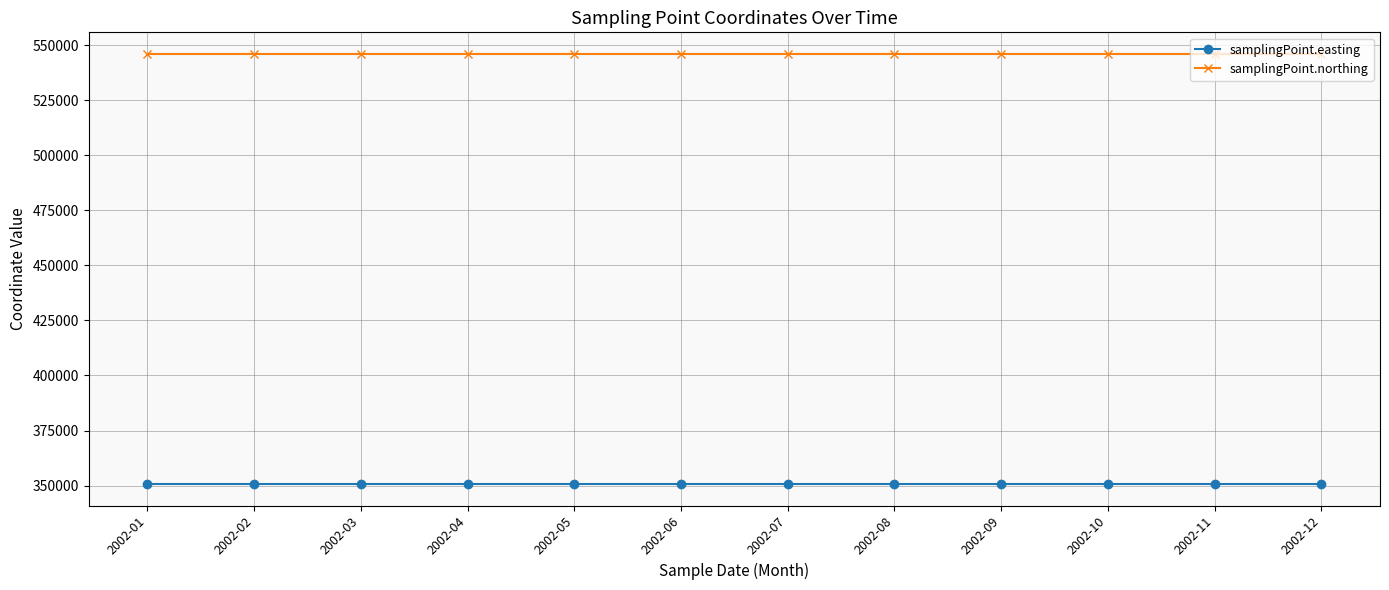

What is the value of the samplingPoint.northing point at the 11th from the left?

546043